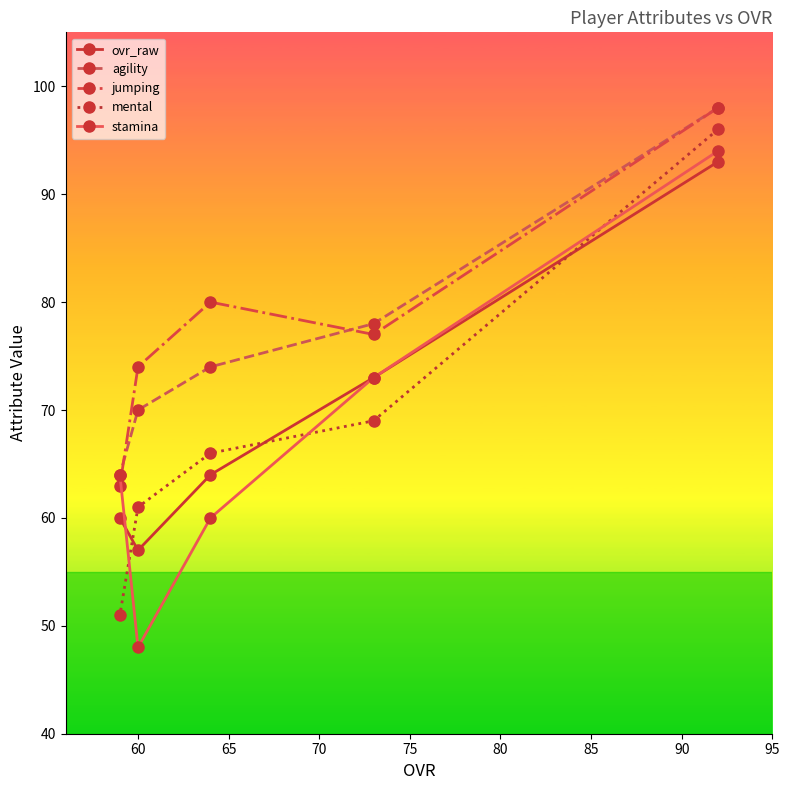

What is the lowest value of the mental series?

51